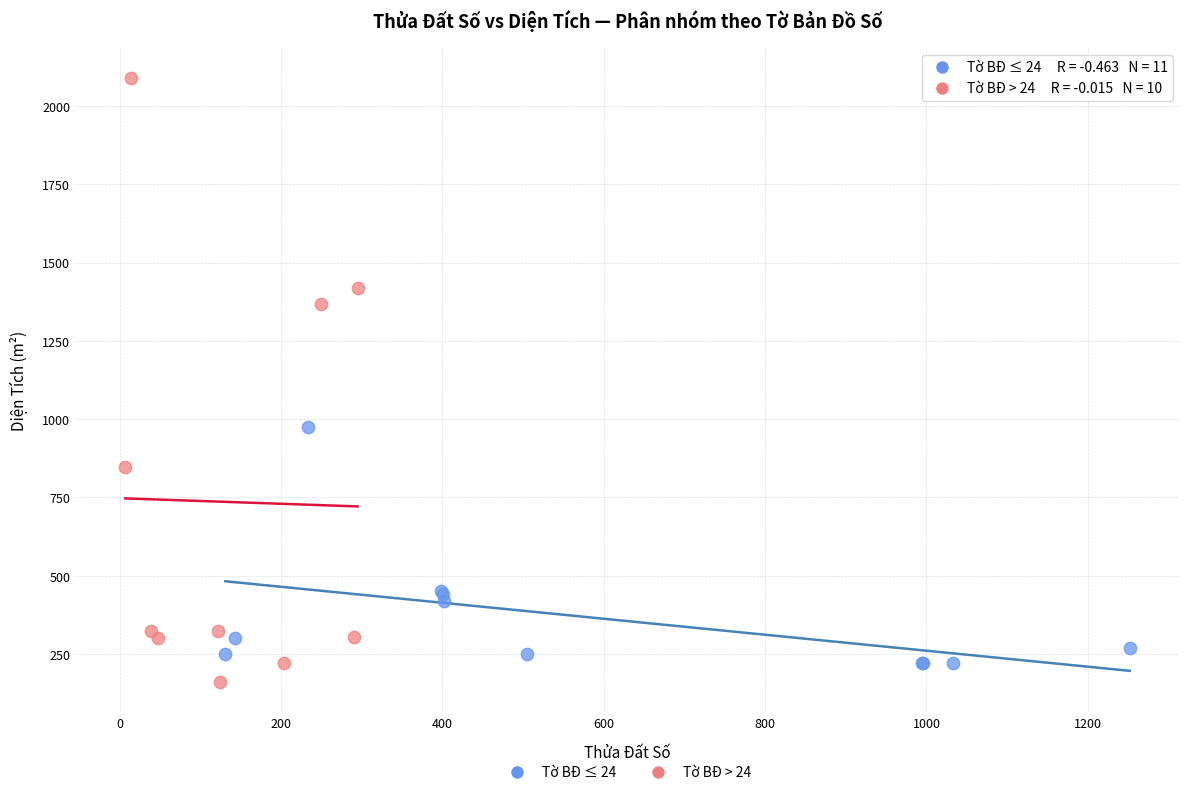

Which series reaches the minimum Y coordinate?

Tờ BĐ > 24